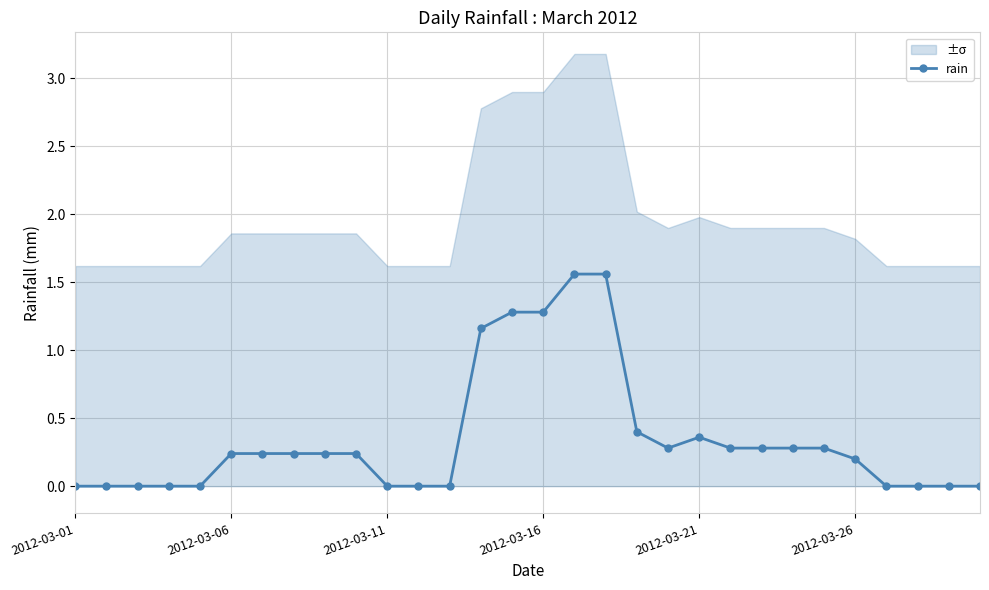

How many lines are shown in the chart?

1